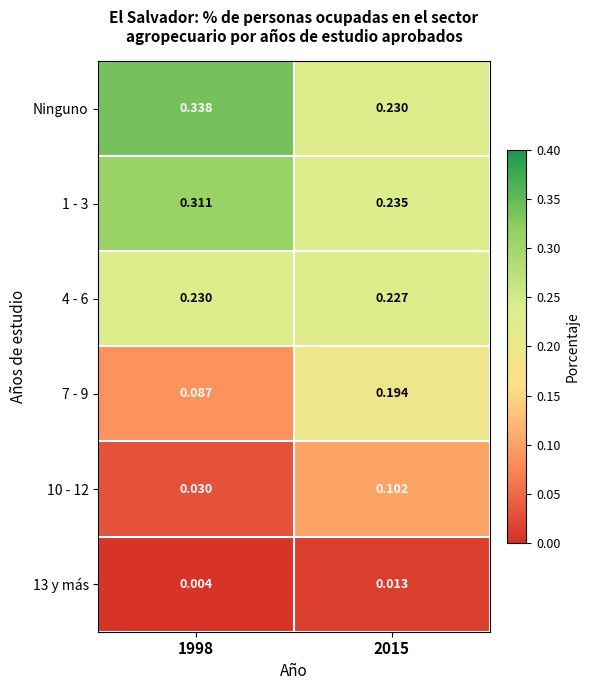

Which series has the widest spread of values?

Ninguno